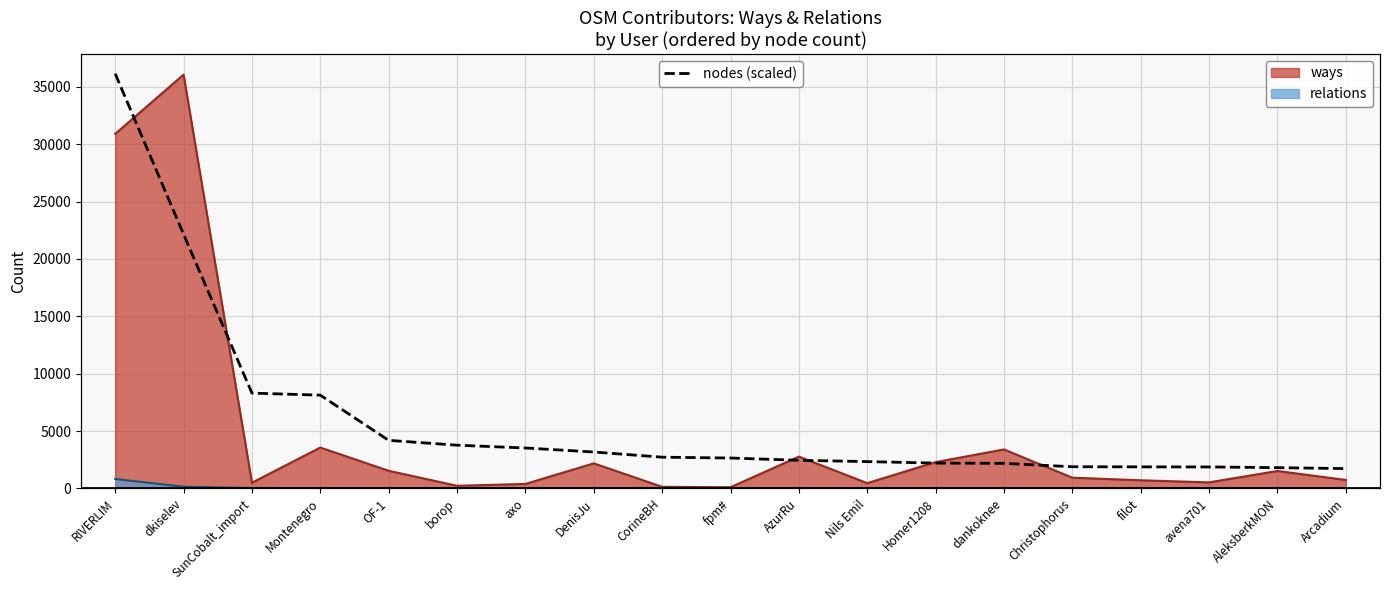

What is the difference between the maximum and minimum values?

35597.9